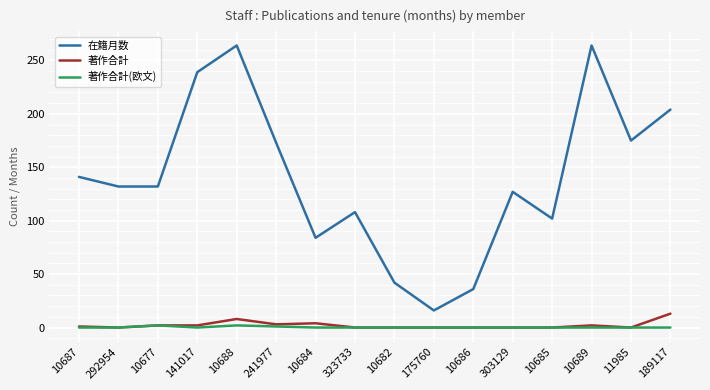

Where is 在籍月数 nearest to the value 140?

10687